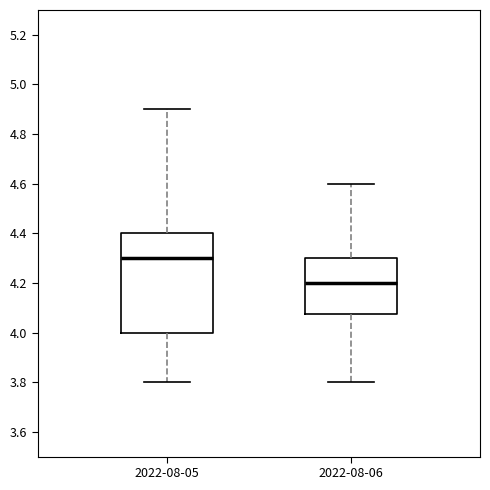

Reading left to right, read every box against the y-axis: the position of its median line, the range the box covers, and the ends of its whiskers. The values are not printed on the chart, so give them approximately, as read against the axis.

2022-08-05: median 4.30, box 4.00 to 4.40, whiskers 3.80 to 4.90
2022-08-06: median 4.20, box 4.08 to 4.30, whiskers 3.80 to 4.60